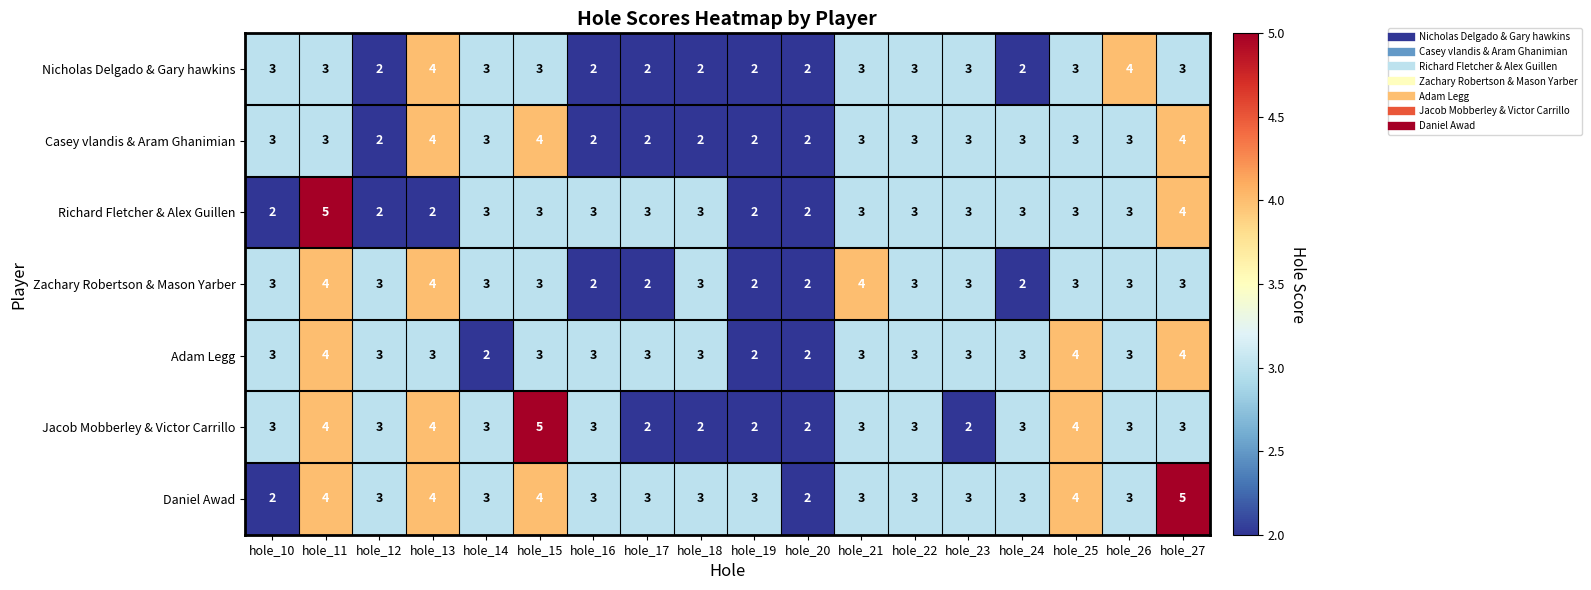

How many Zachary Robertson & Mason Yarber values are between 2 and 3?

15